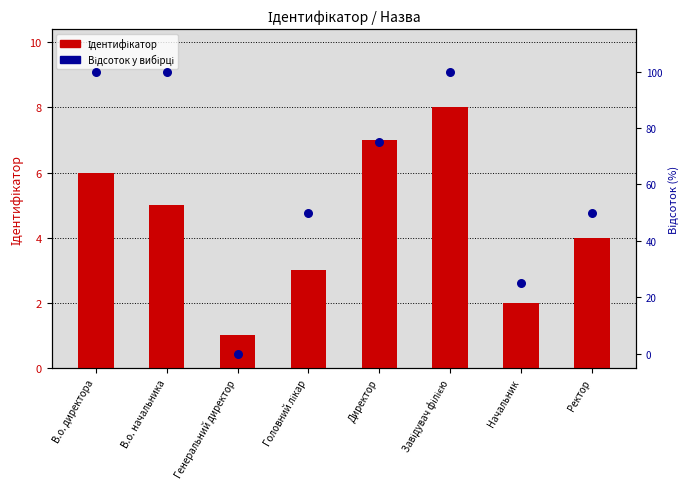

What is the total value across all series at Директор?

82